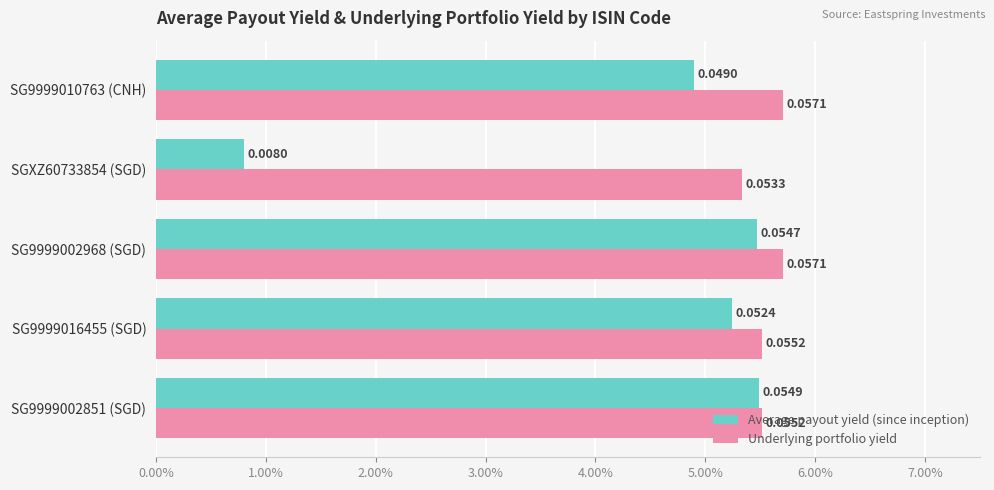

What are all the series names shown in the legend?

Average payout yield (since inception), Underlying portfolio yield